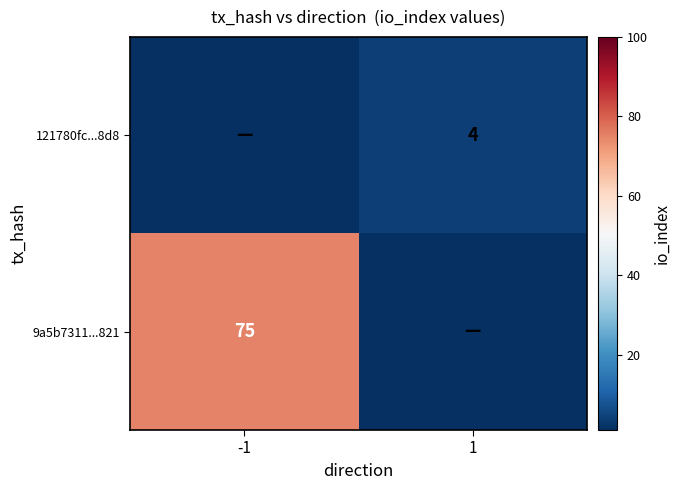

At which category is the sum across all series the highest?

-1